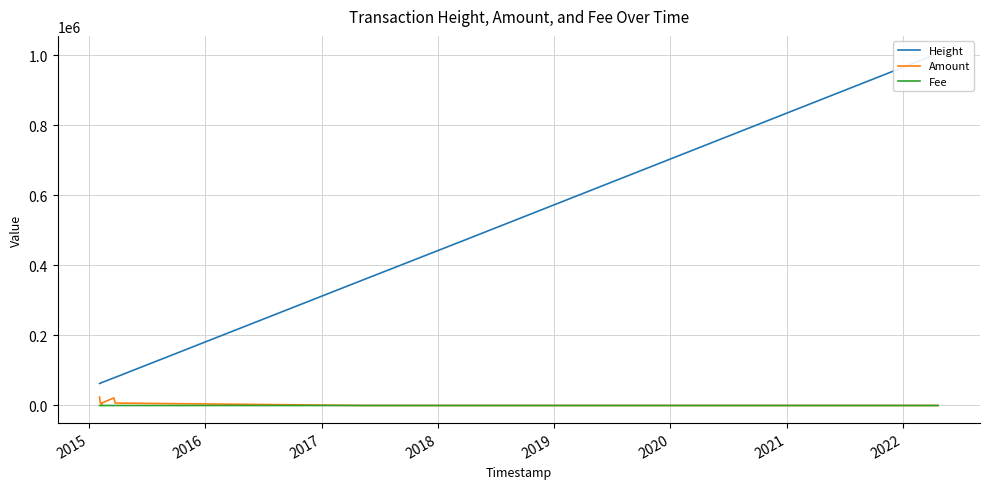

Rank the series by their maximum value, from highest to lowest.

Height, Amount, Fee